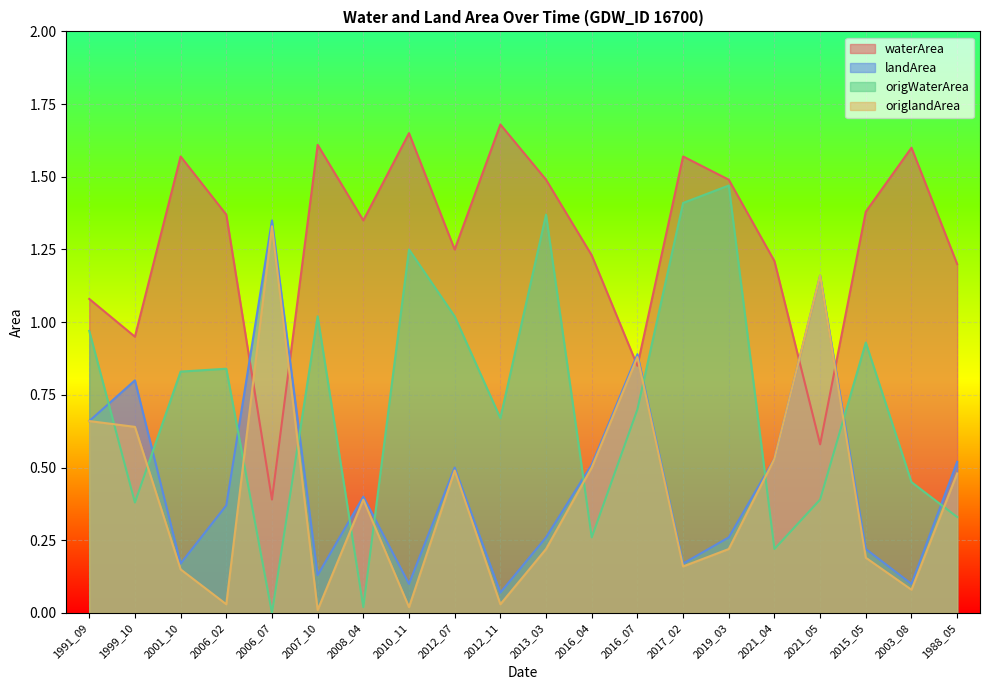

How many intersections are there between origlandArea and origWaterArea?

11